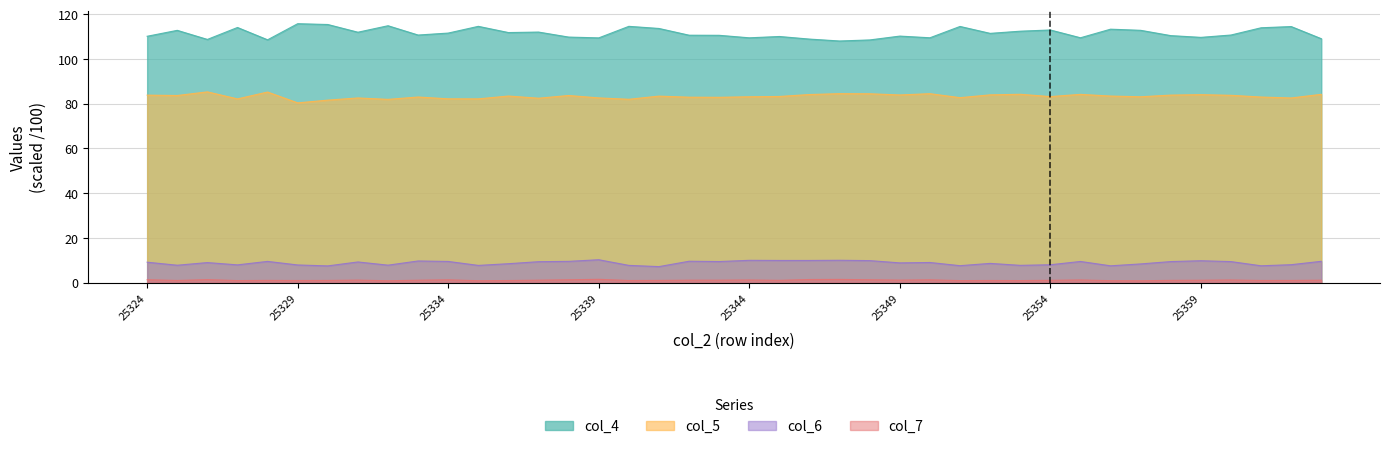

At how many categories does at least one series exceed 68?

40